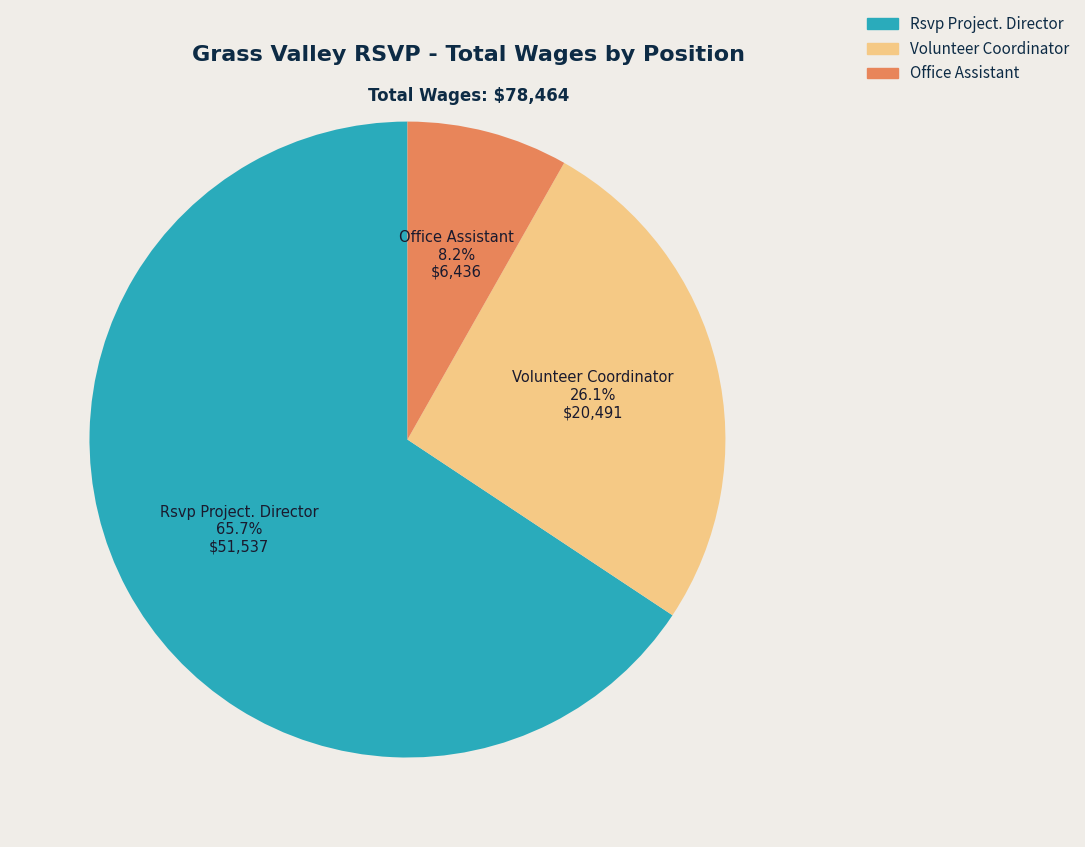

Is the sum of Volunteer Coordinator and Office Assistant greater than half?

No